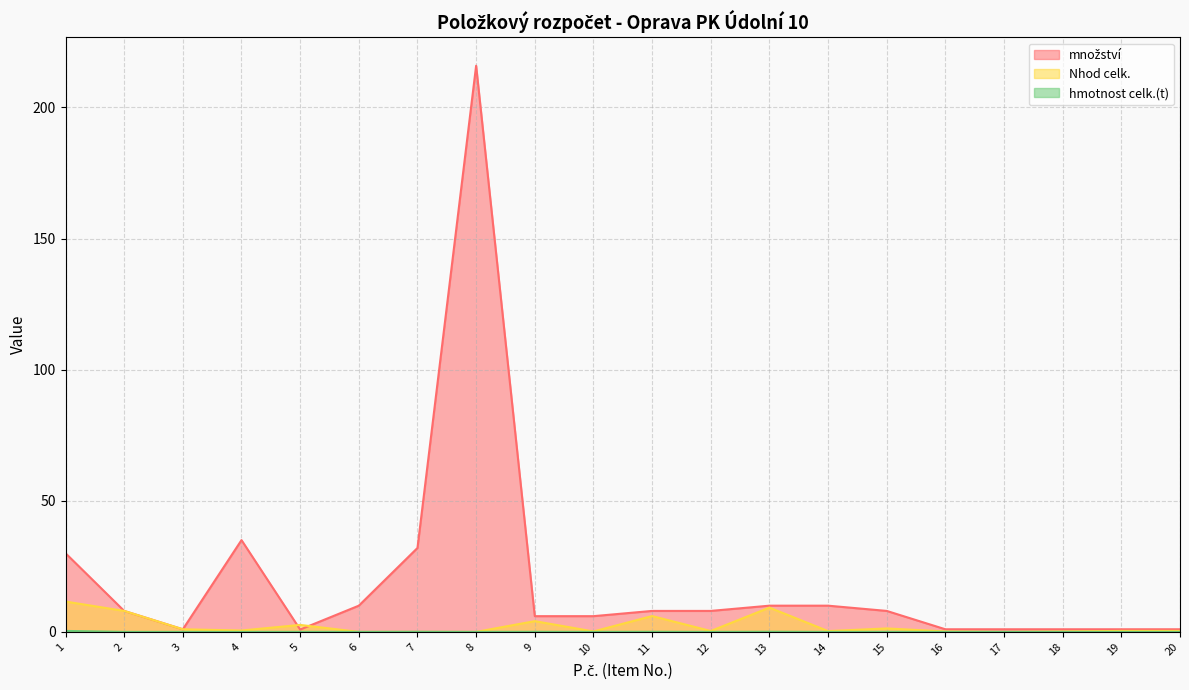

Where does the množství series first go above 8?

1